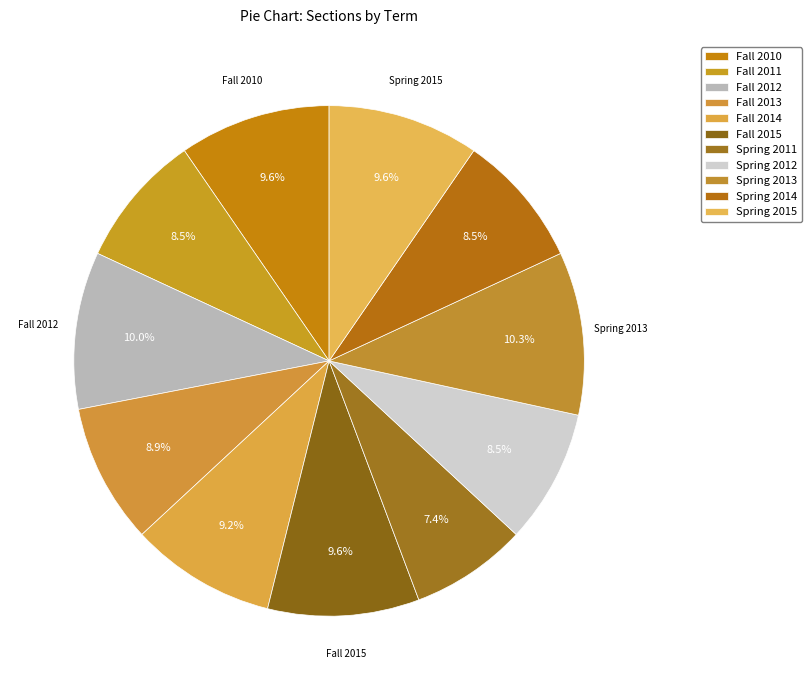

Is Fall 2012 the majority of the pie?

No